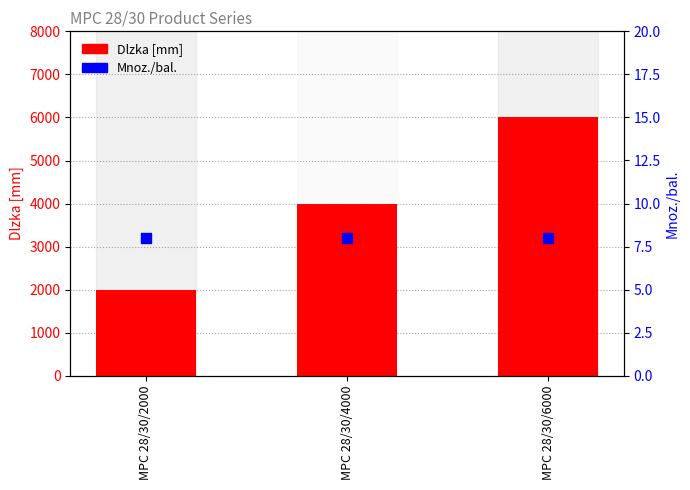

At how many categories does at least one series exceed 2434?

2